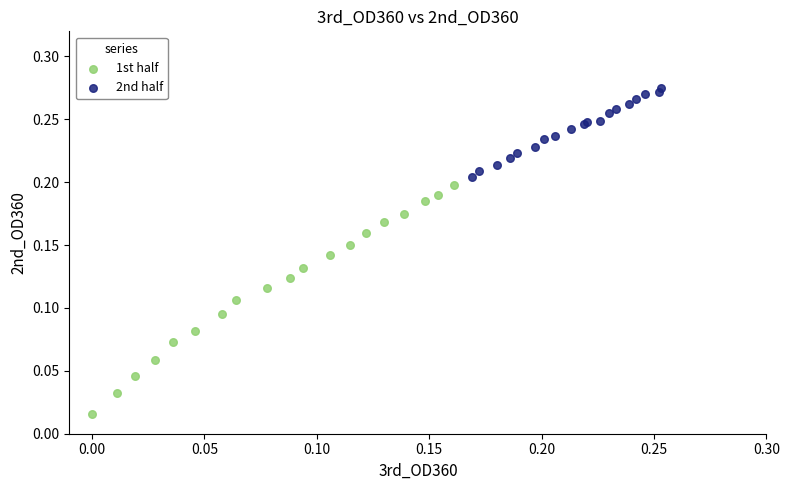

What are all the series names shown in the legend?

1st half, 2nd half